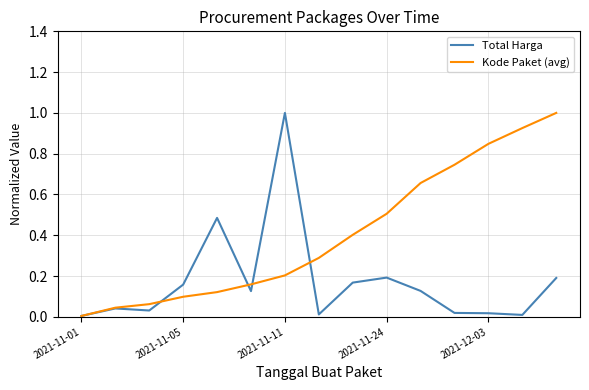

List the series in order of their overall mean, highest first.

Kode Paket (avg), Total Harga